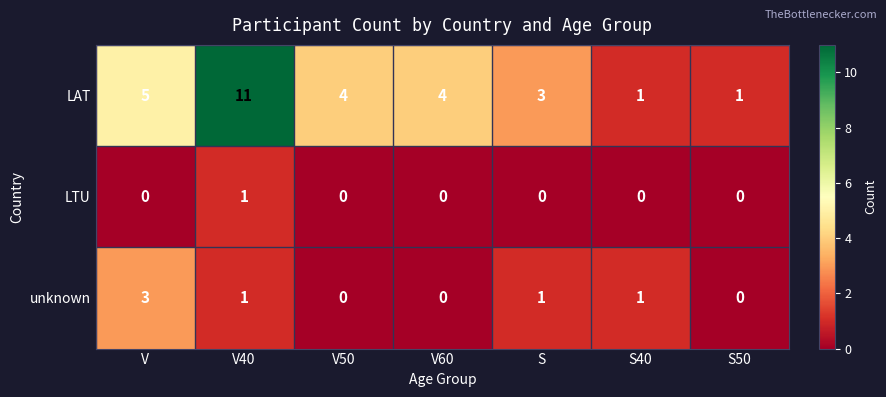

What is the sum of all LAT values?

29